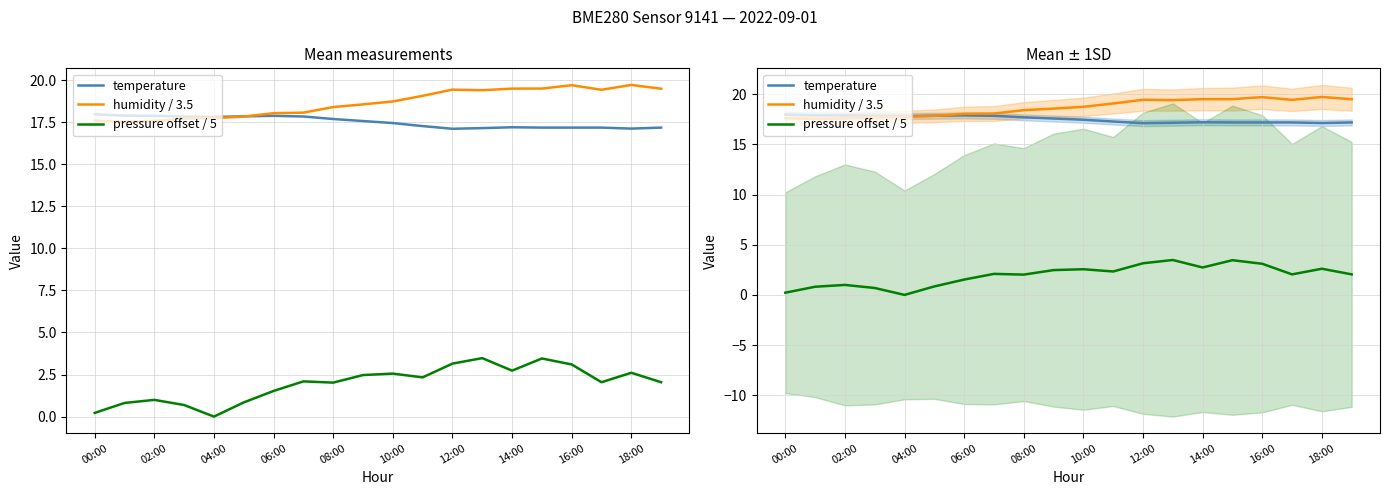

At how many categories does at least one series exceed 3?

20